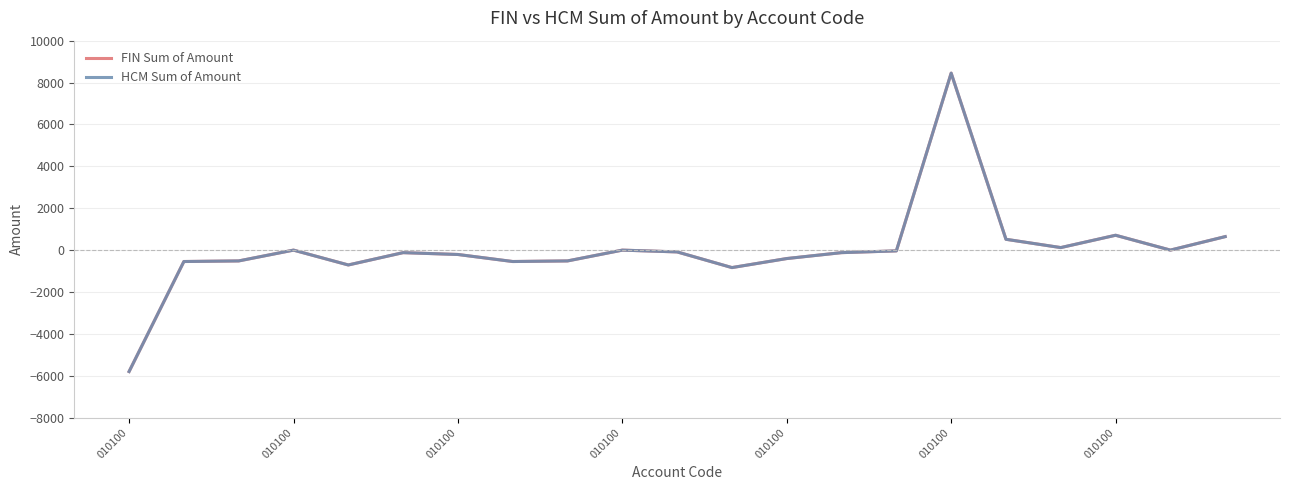

Does the chart have visible grid lines?

Yes